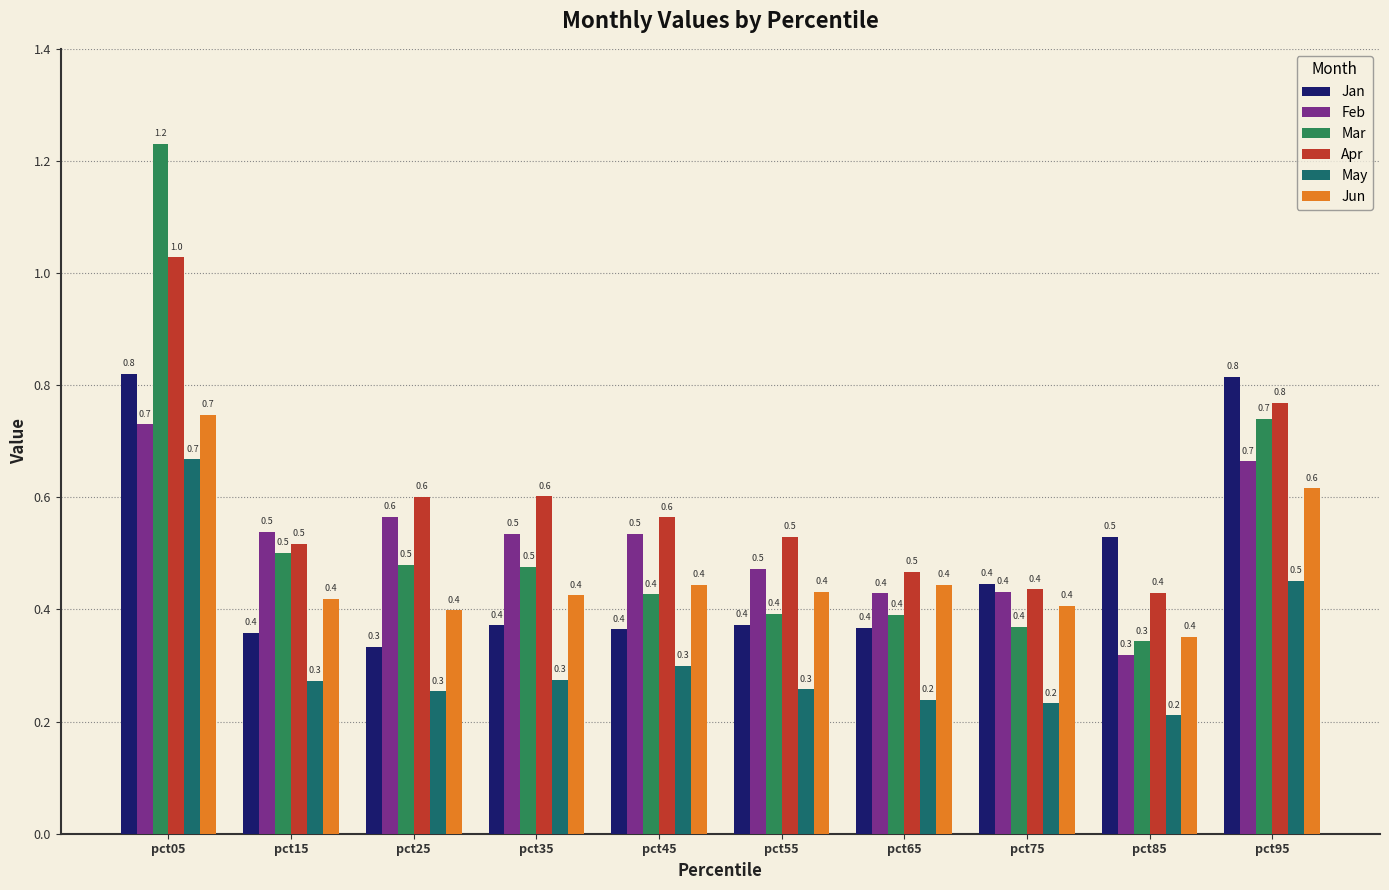

Reading left to right, transcribe all the data shown in this chart.

Jan: pct05=0.8	pct15=0.4	pct25=0.3	pct35=0.4	pct45=0.4	pct55=0.4	pct65=0.4	pct75=0.4	pct85=0.5	pct95=0.8
Feb: pct05=0.7	pct15=0.5	pct25=0.6	pct35=0.5	pct45=0.5	pct55=0.5	pct65=0.4	pct75=0.4	pct85=0.3	pct95=0.7
Mar: pct05=1.2	pct15=0.5	pct25=0.5	pct35=0.5	pct45=0.4	pct55=0.4	pct65=0.4	pct75=0.4	pct85=0.3	pct95=0.7
Apr: pct05=1.0	pct15=0.5	pct25=0.6	pct35=0.6	pct45=0.6	pct55=0.5	pct65=0.5	pct75=0.4	pct85=0.4	pct95=0.8
May: pct05=0.7	pct15=0.3	pct25=0.3	pct35=0.3	pct45=0.3	pct55=0.3	pct65=0.2	pct75=0.2	pct85=0.2	pct95=0.5
Jun: pct05=0.7	pct15=0.4	pct25=0.4	pct35=0.4	pct45=0.4	pct55=0.4	pct65=0.4	pct75=0.4	pct85=0.4	pct95=0.6